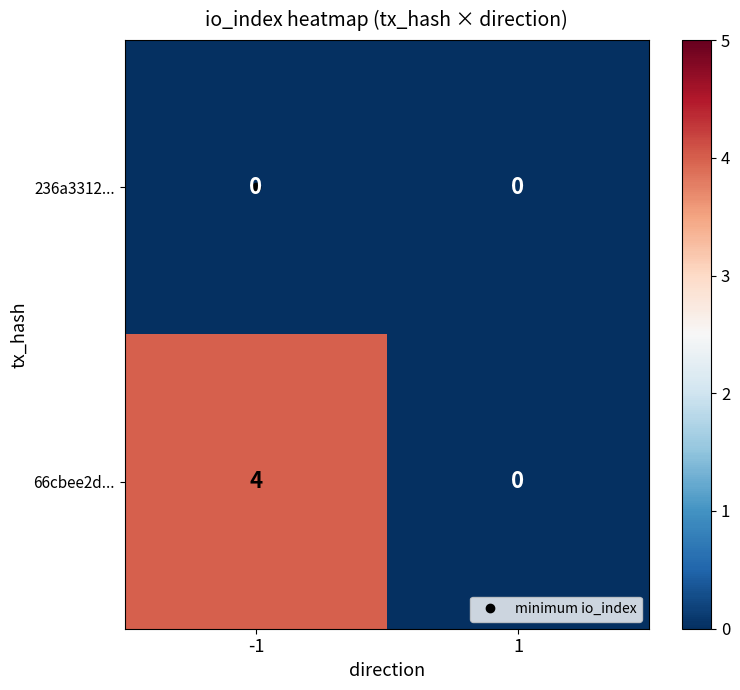

What is the difference between the highest and lowest values at -1?

4